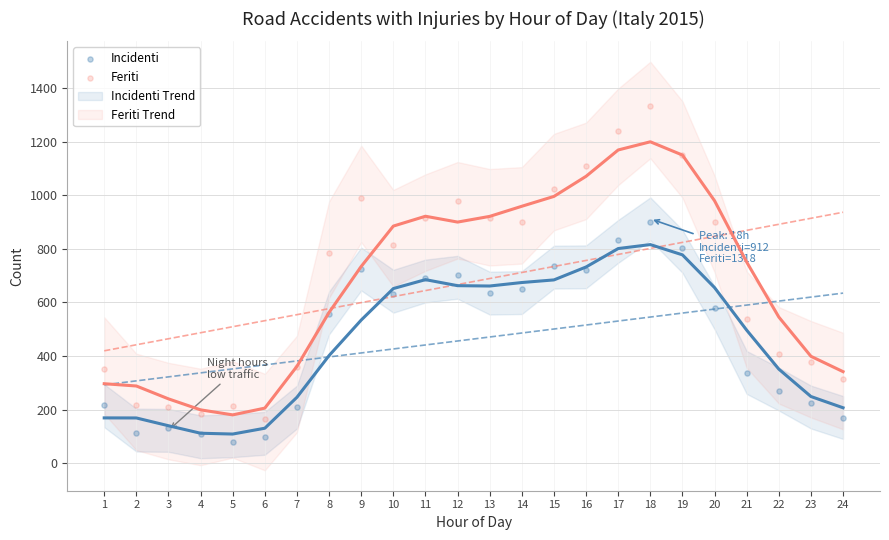

Which series contains the lowest Y value?

Incidenti